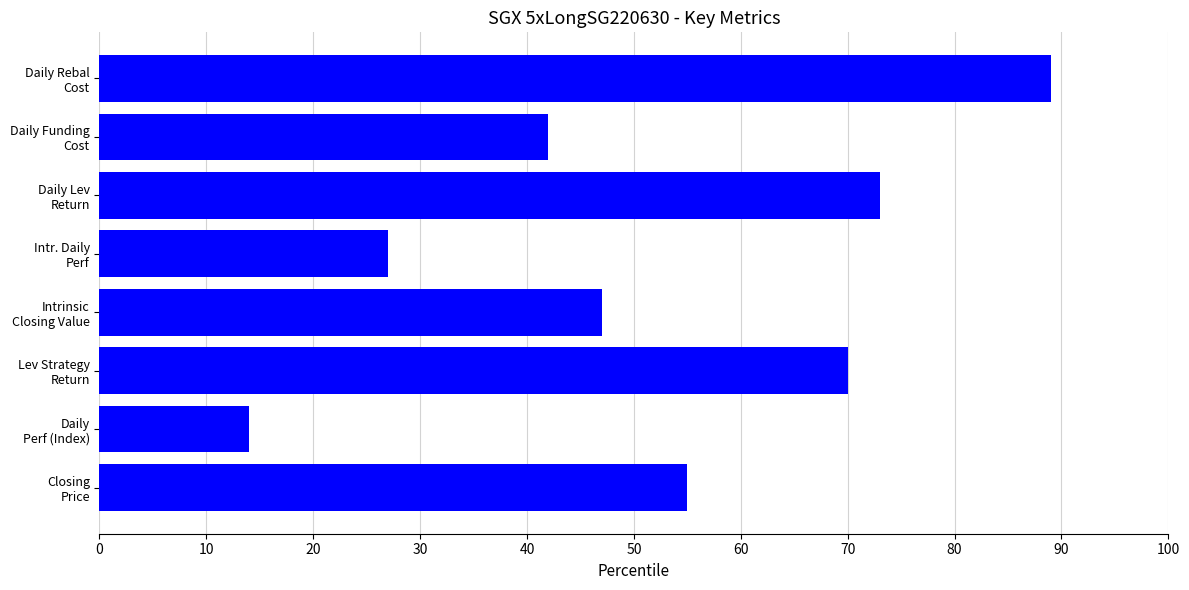

What is the minimum value shown in the chart?

14